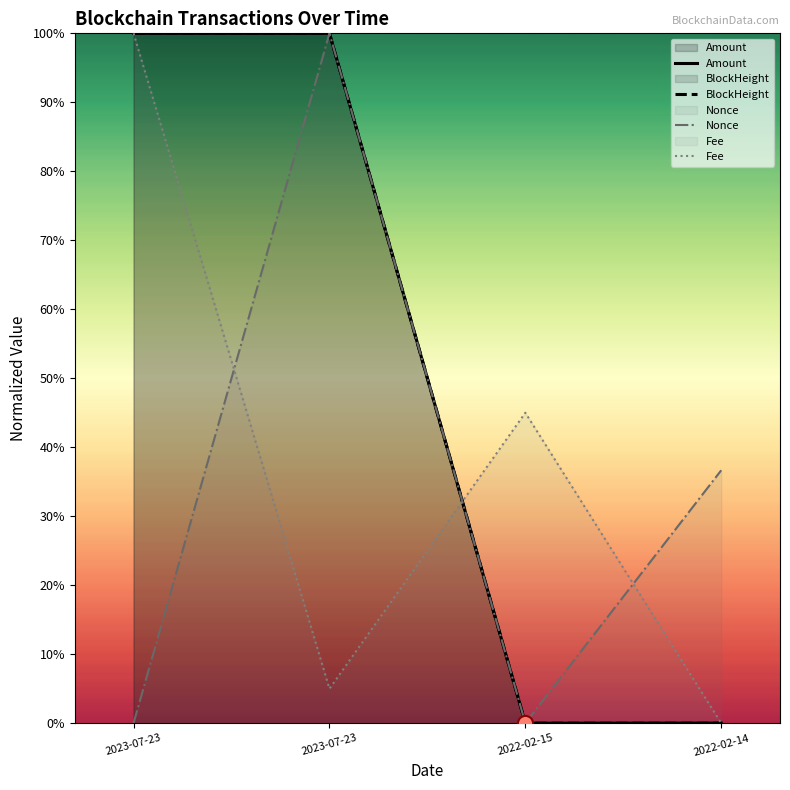

Which series has the largest Y range (max minus min)?

Amount